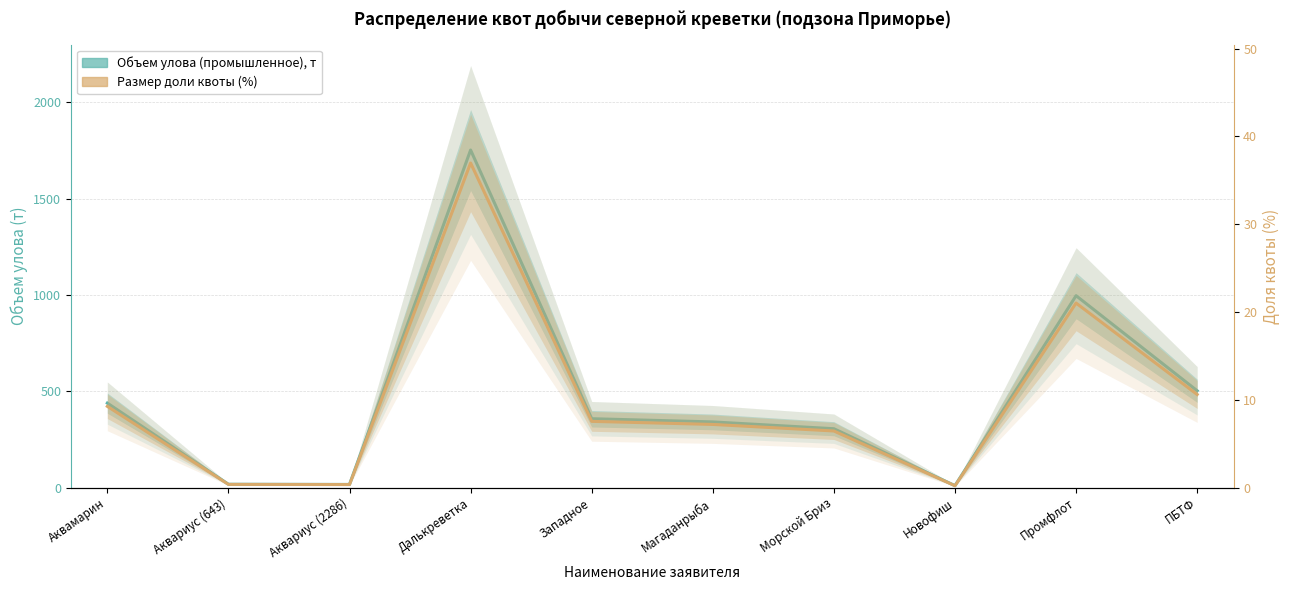

Where is Объем улова (промышленное), т nearest to the value 881?

Промфлот